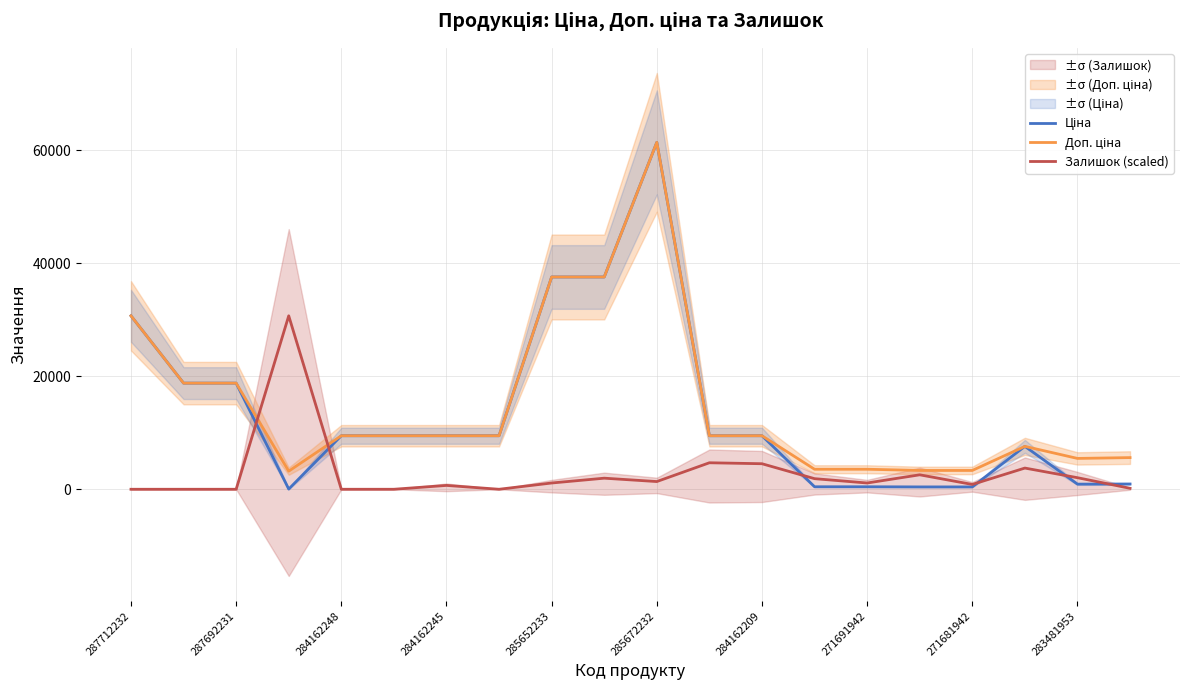

Rank the series by their maximum value, from highest to lowest.

Ціна, Доп. ціна, Залишок (scaled)